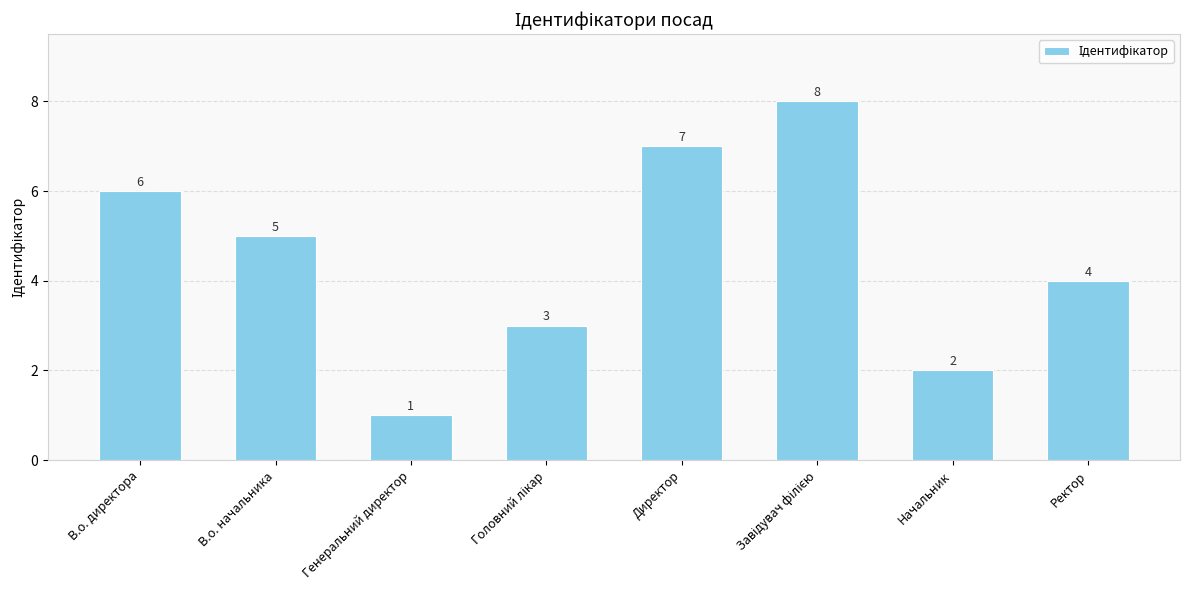

Where does the data first go above 5?

В.о. директора